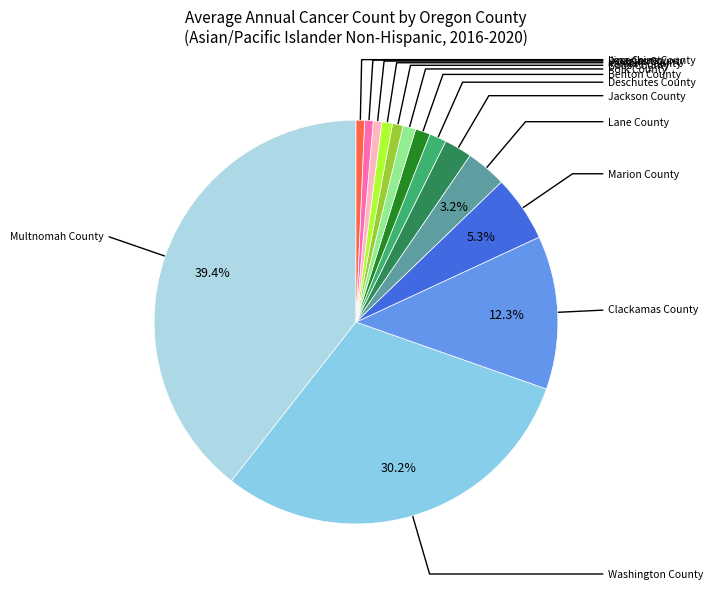

To the nearest percent, what is the combined percentage of Josephine County and Douglas County?

1%